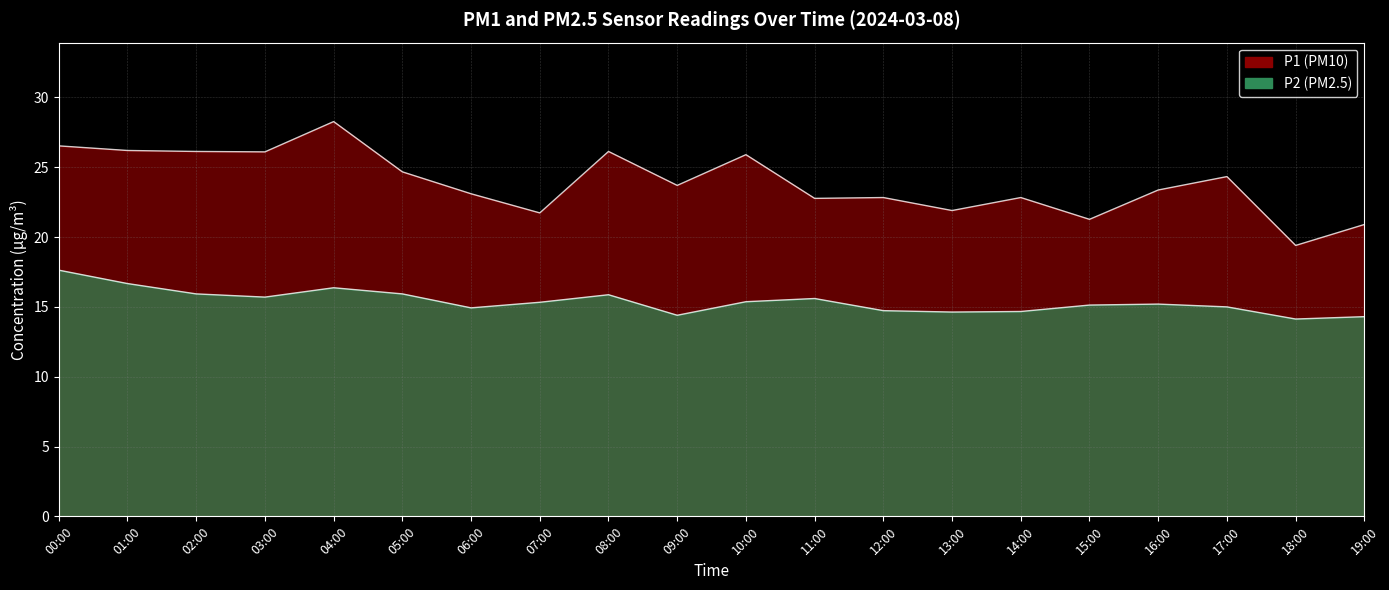

How many lines are shown in the chart?

2